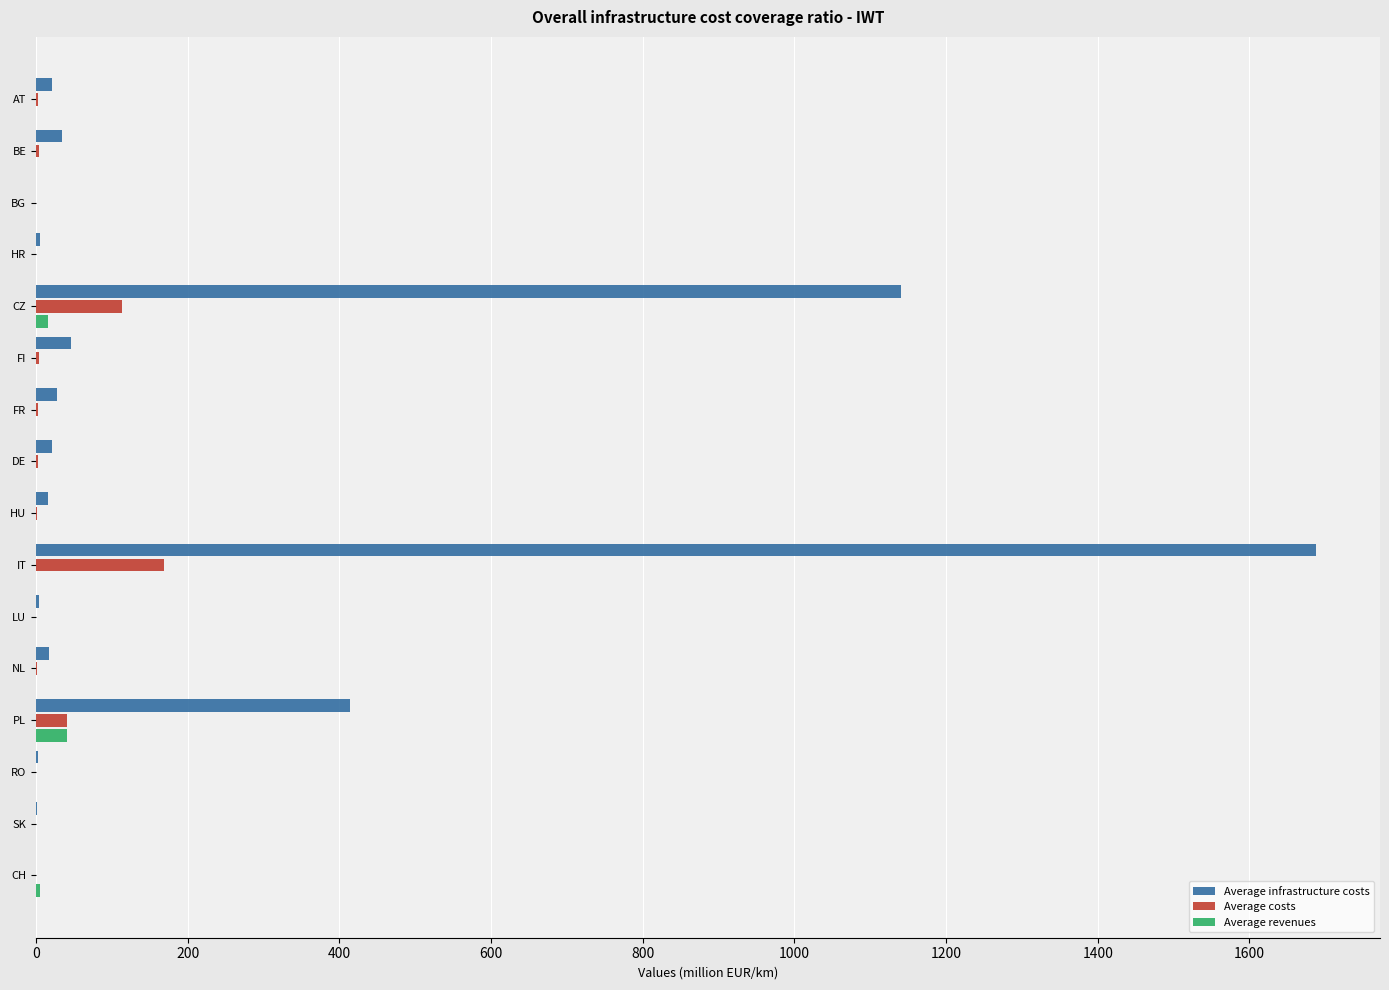

Between AT and IT, which series saw the biggest shift?

Average infrastructure costs